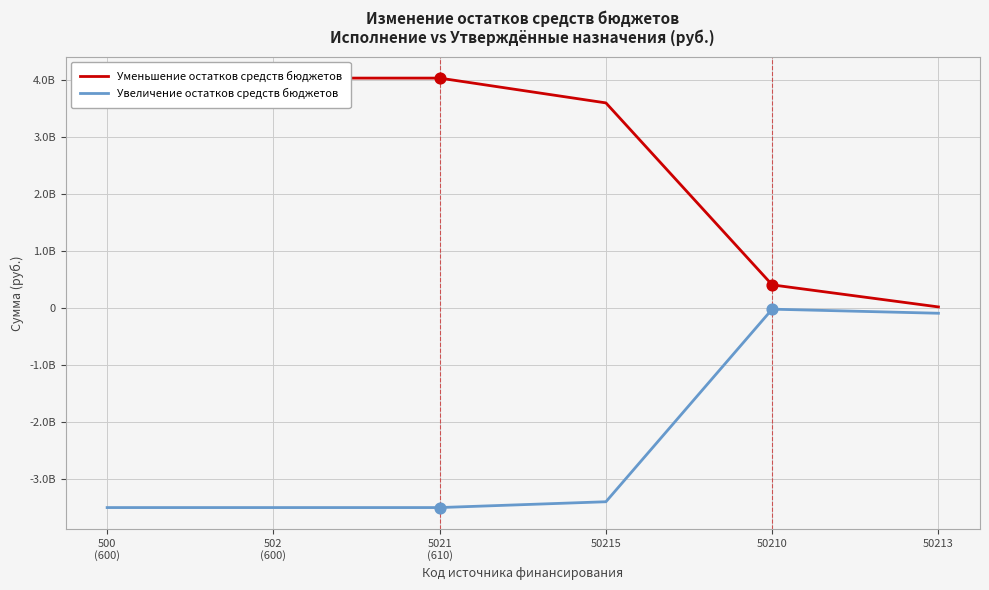

Which series has the largest Y range (max minus min)?

Уменьшение остатков средств бюджетов